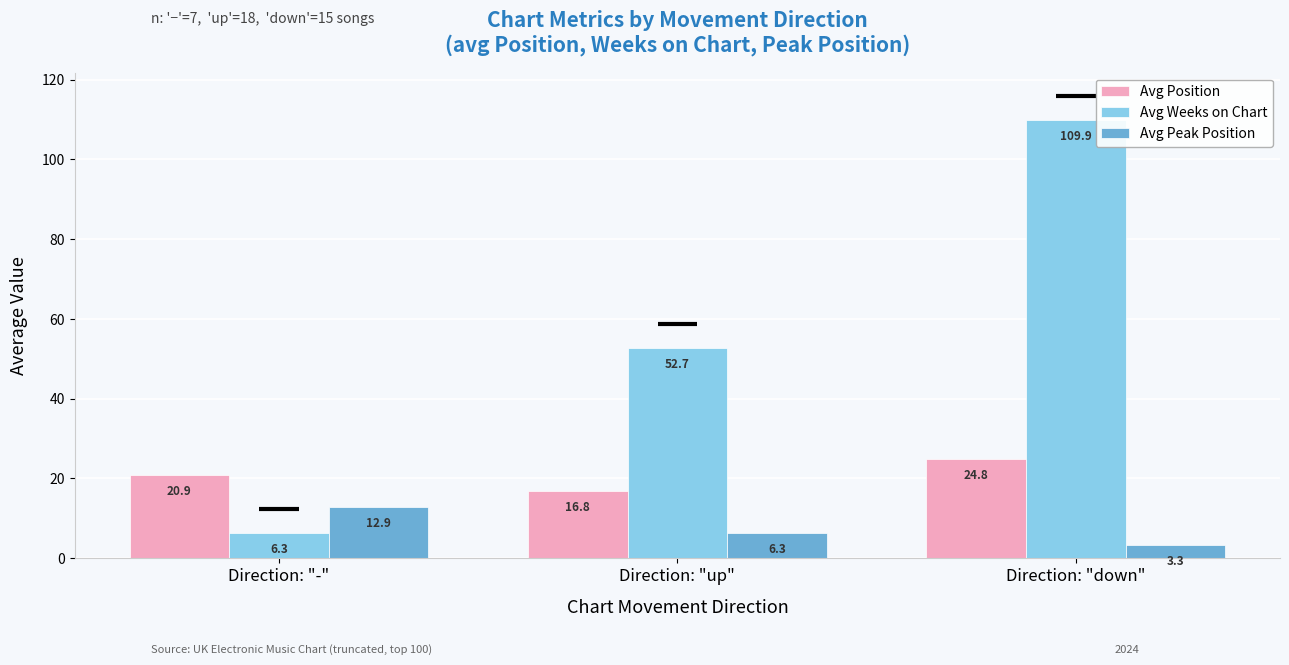

List the series in order of their overall mean, lowest first.

Avg Peak Position, Avg Position, Avg Weeks on Chart